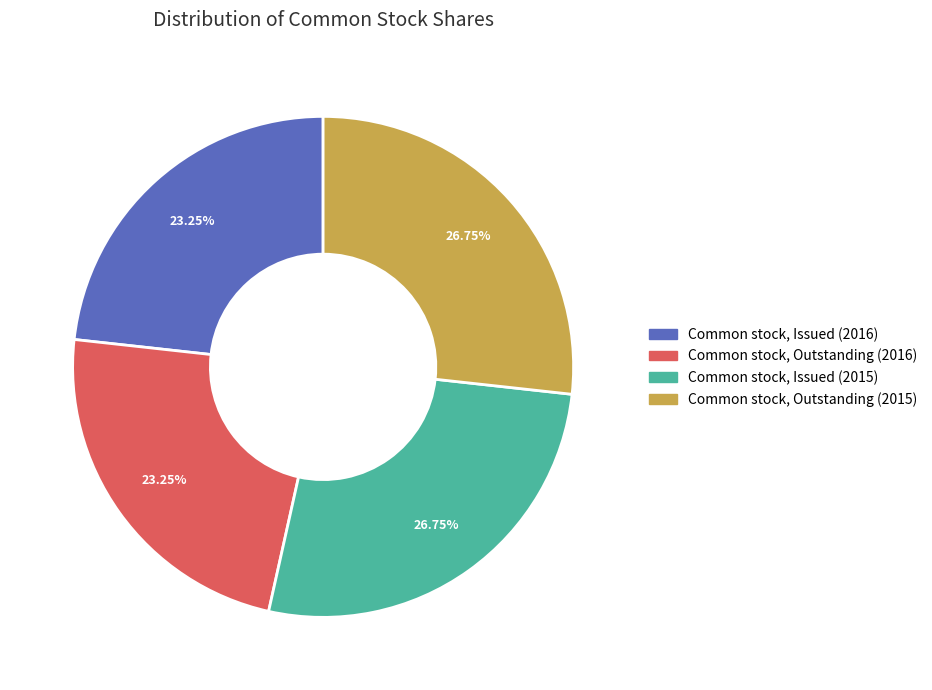

Does any single category account for the majority?

No